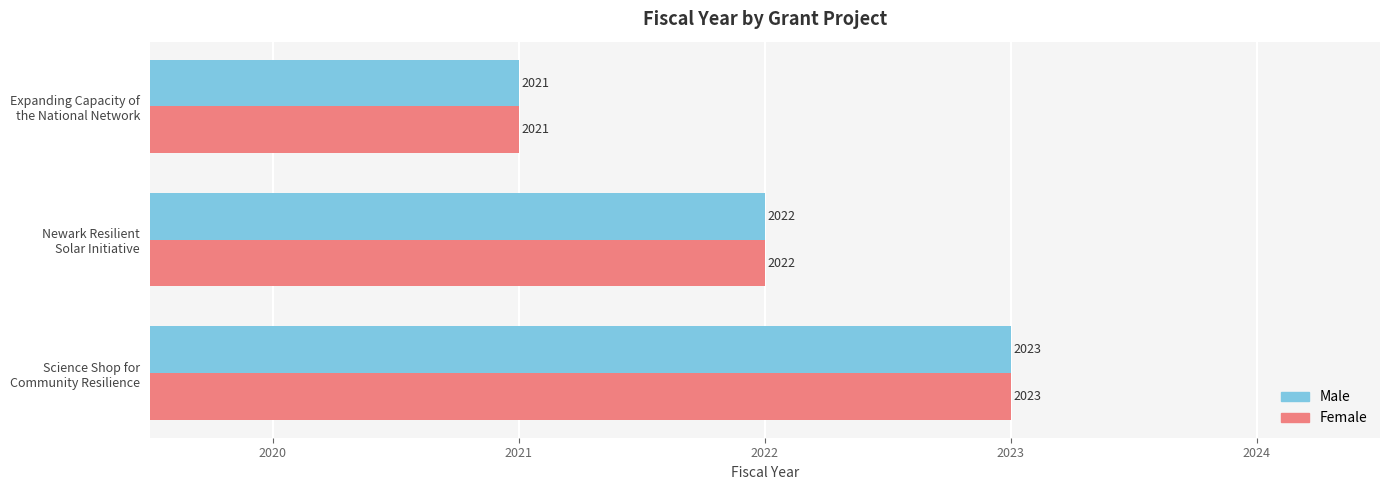

What is the sum of all Male values?

6066